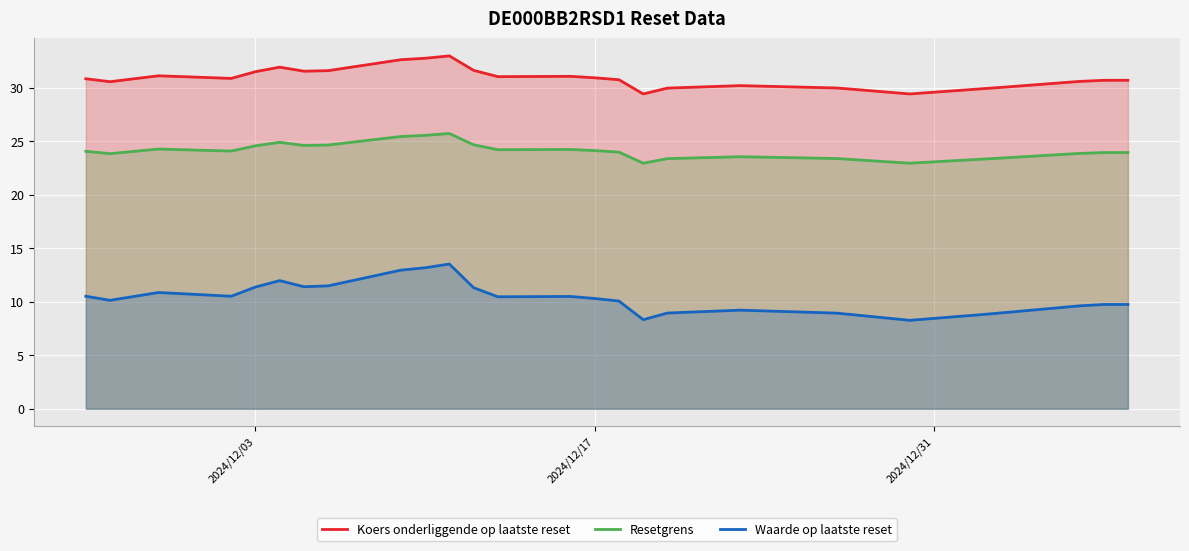

What is the average value of the Resetgrens series?

24.1